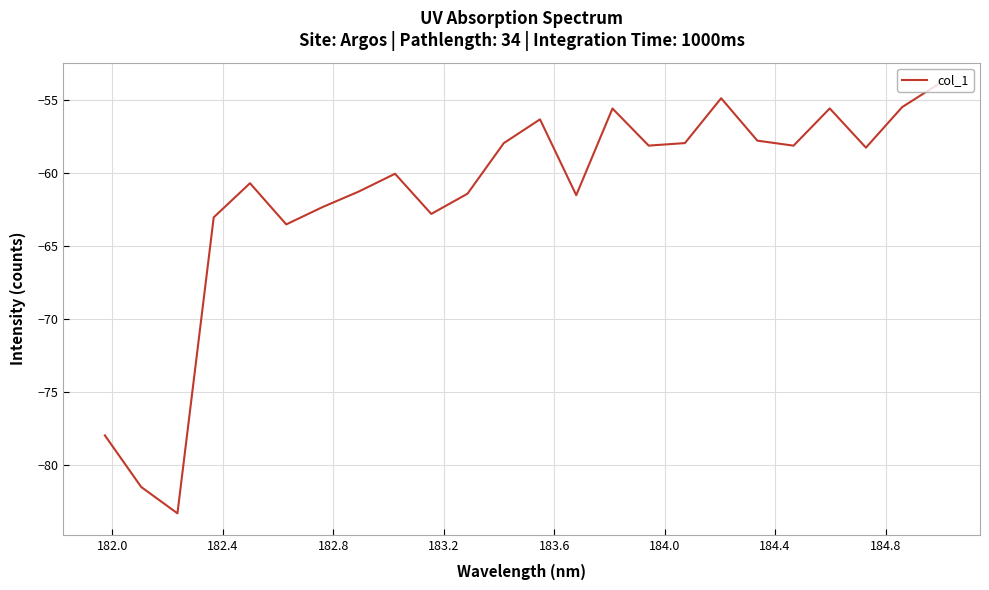

What is the greatest value displayed?

-53.9